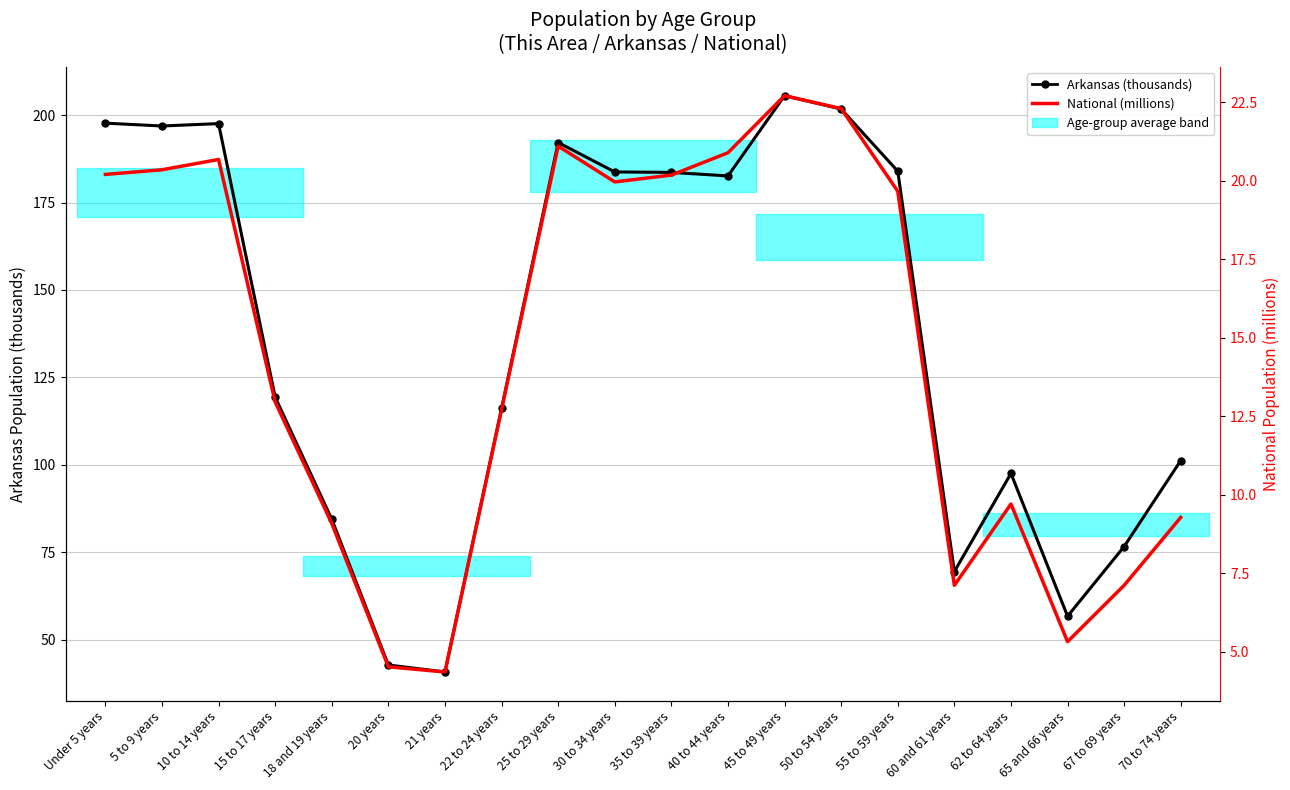

What are all the series names shown in the legend?

Arkansas (thousands), National (millions)